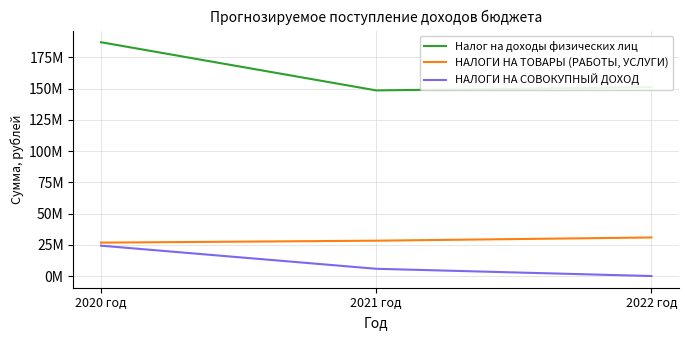

What position from the left is 2021 год?

2